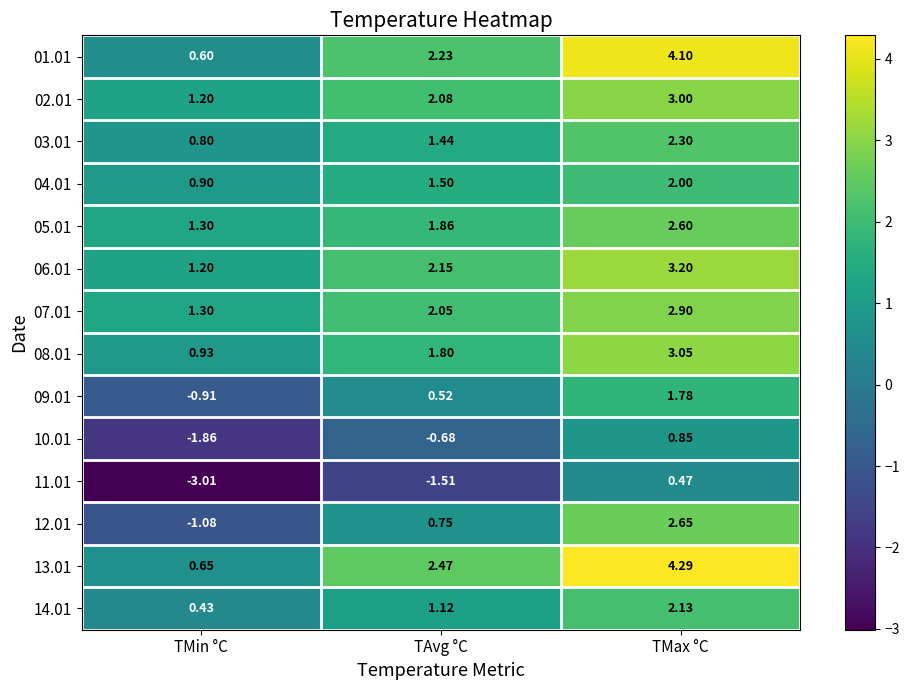

At how many categories does at least one series exceed 3?

1